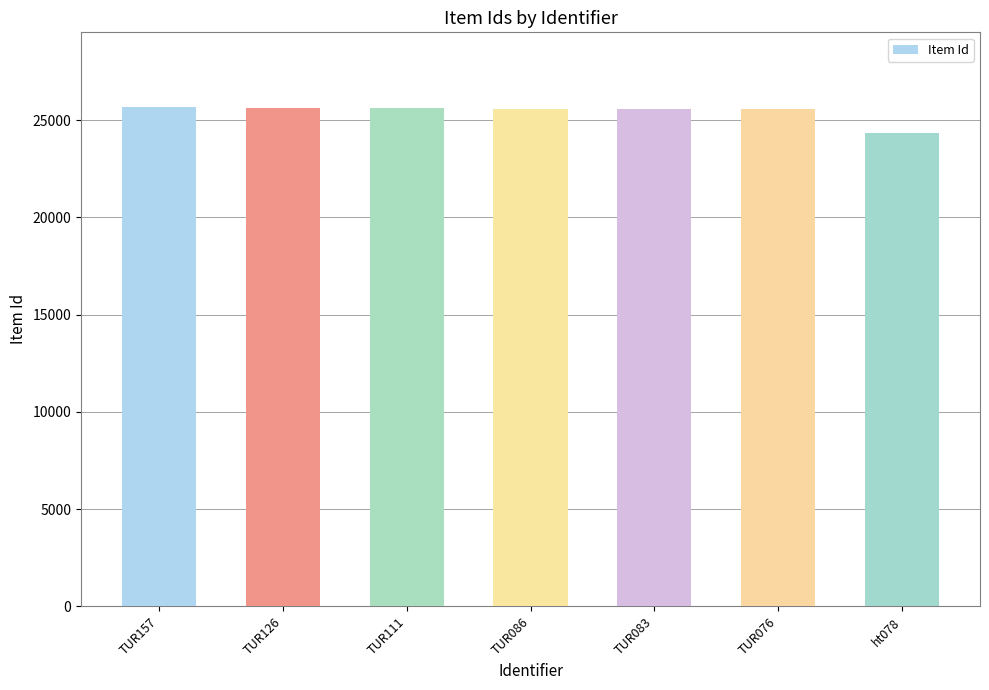

The value at TUR083 is 25589. True or false?

True